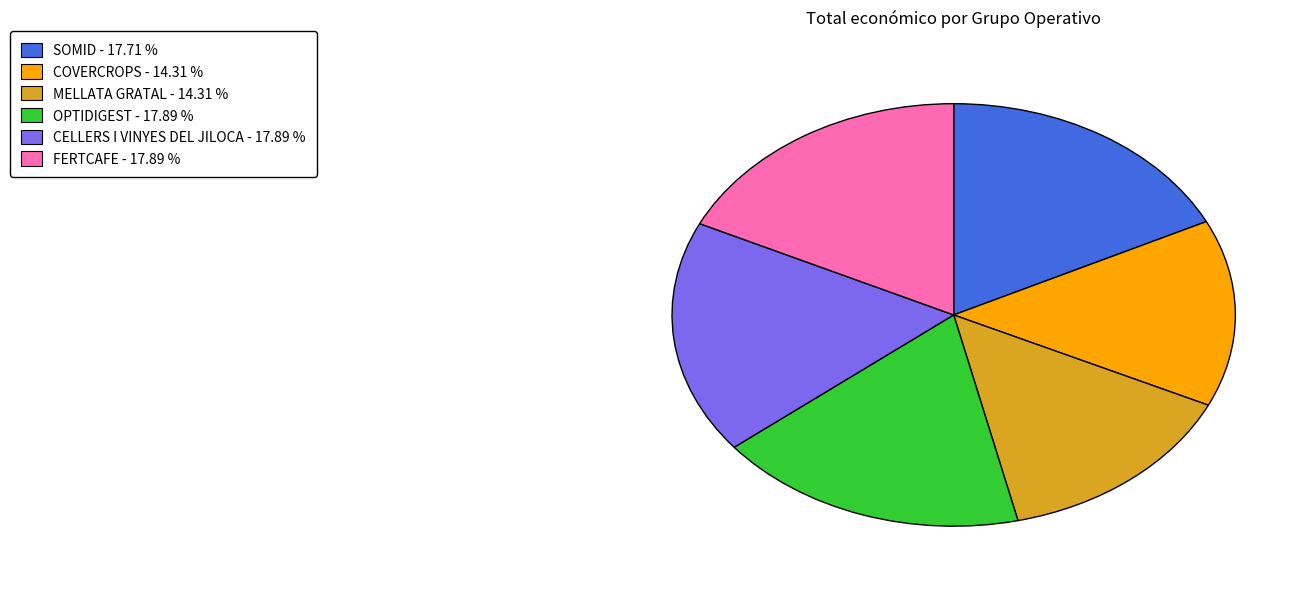

Does any single category account for the majority?

No